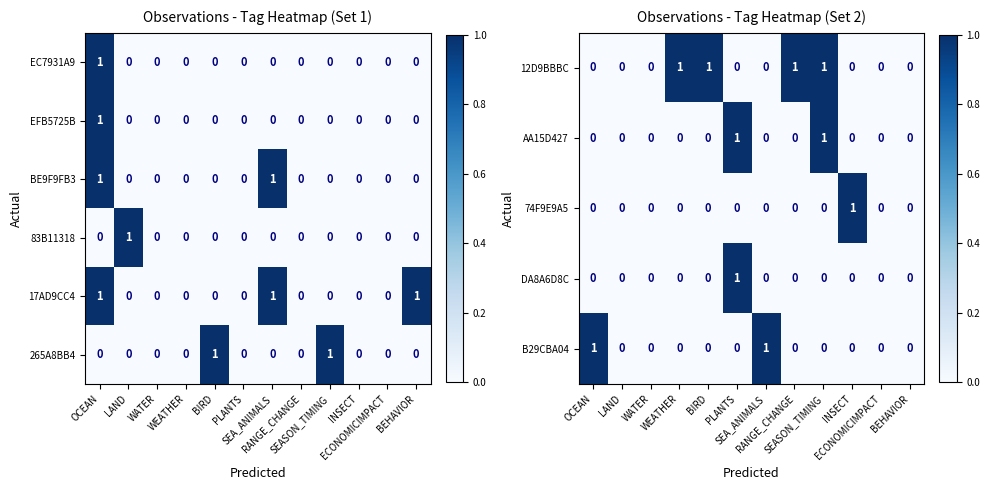

What is the spread (max minus min) of values at INSECT?

1